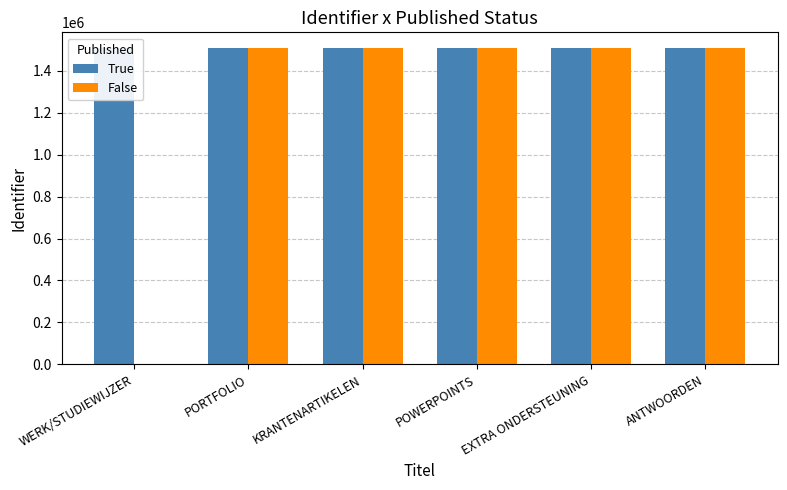

What is the maximum value for True?

1506697